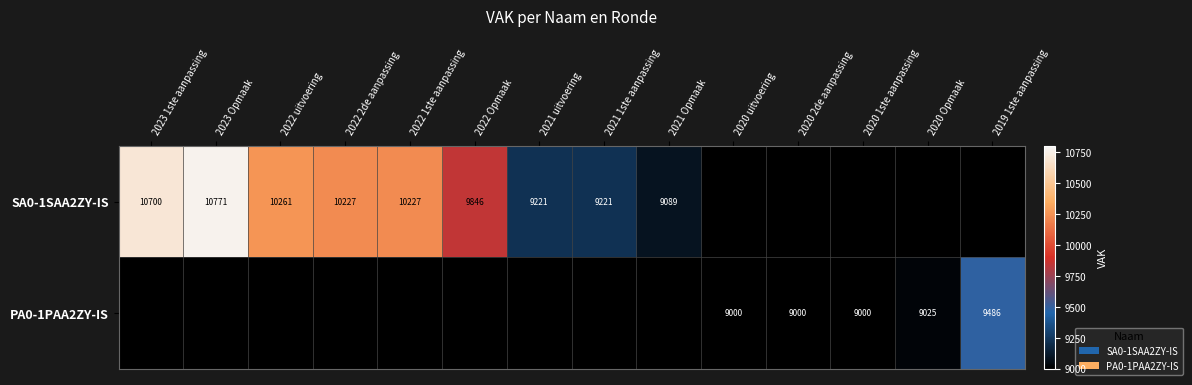

The SA0-1SAA2ZY-IS series shows 10771 at 2023 Opmaak. True or false?

True